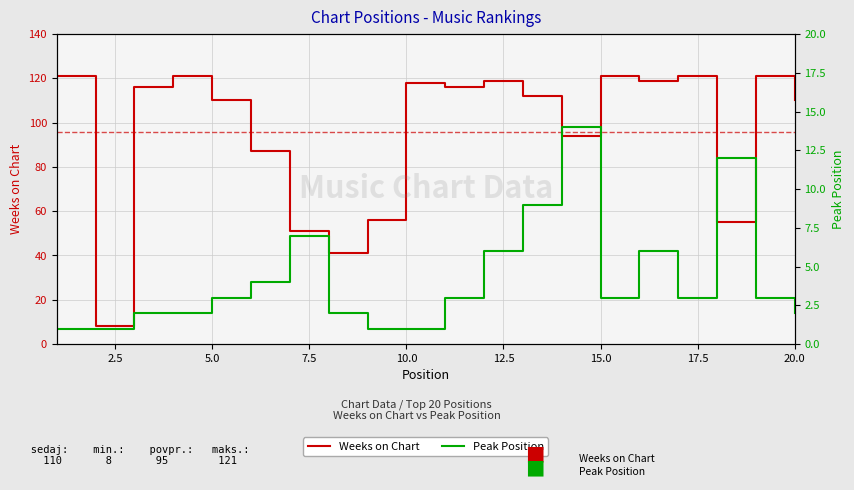

At 15.0, list the series in order from largest to smallest.

Weeks on Chart, Peak Position